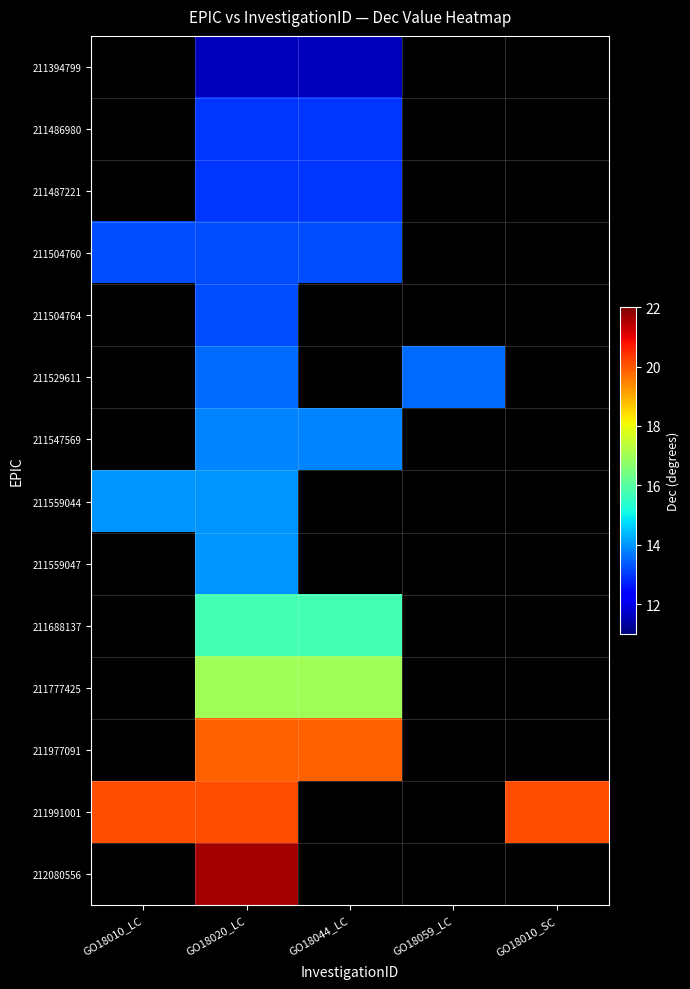

At which label does 211504760 reach its minimum?

GO18010_LC